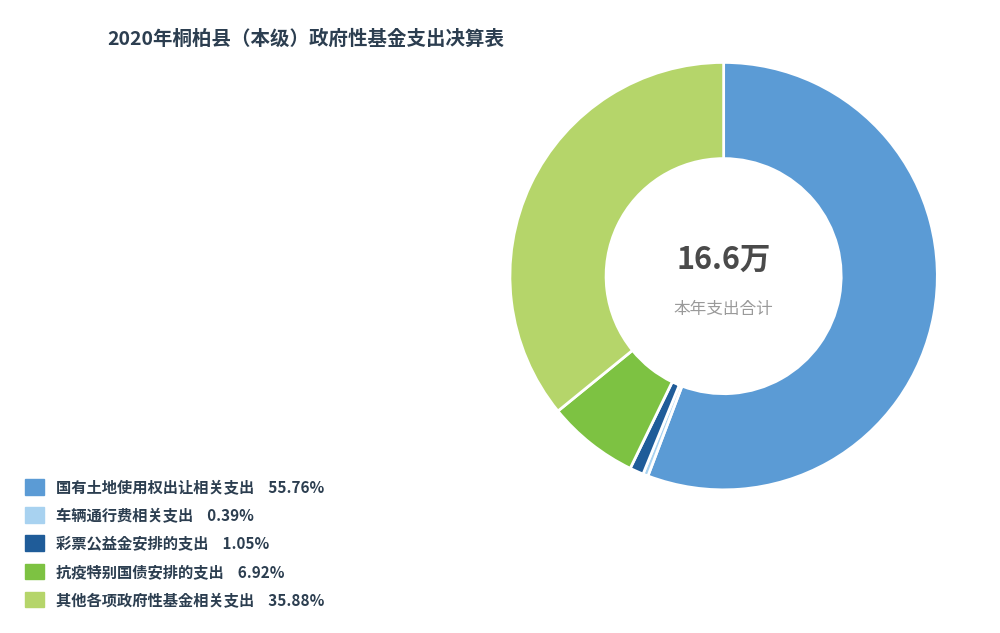

Count the number of slices in the pie.

5